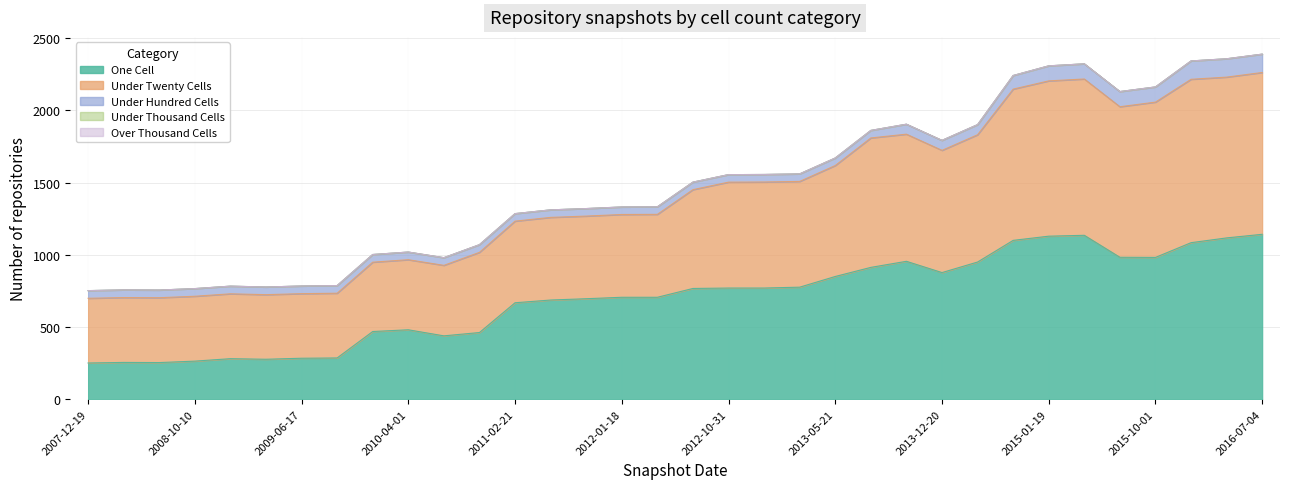

What is the label of the 3rd point from the right?

2016-01-04